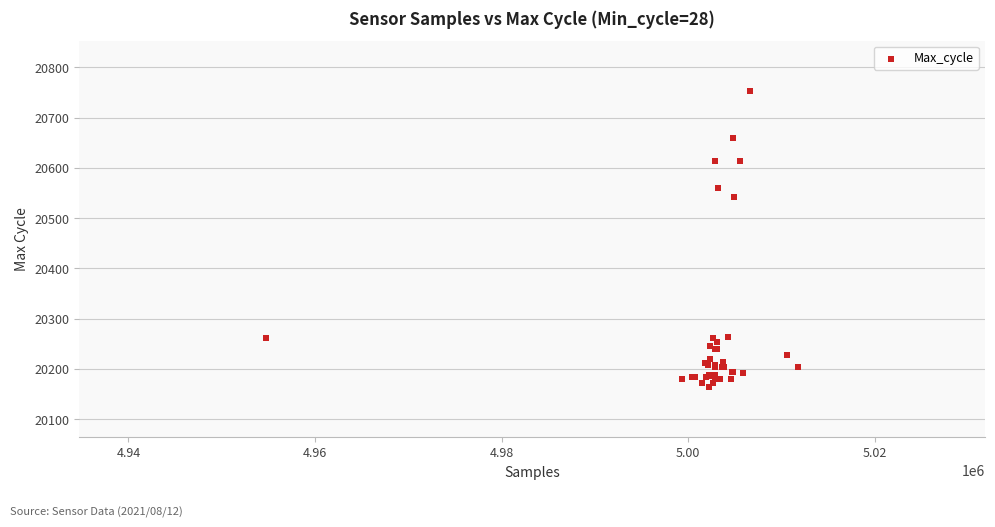

What Y value in the scatter plot is closest to 20458?

20541